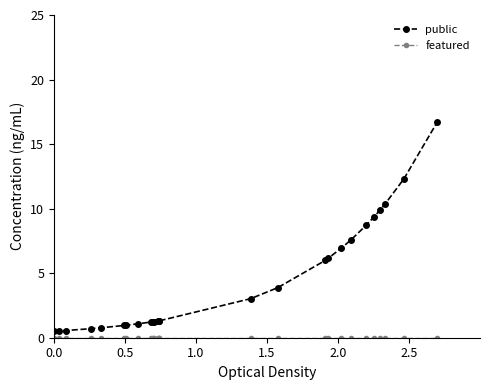

Which series has the largest range (max minus min)?

public